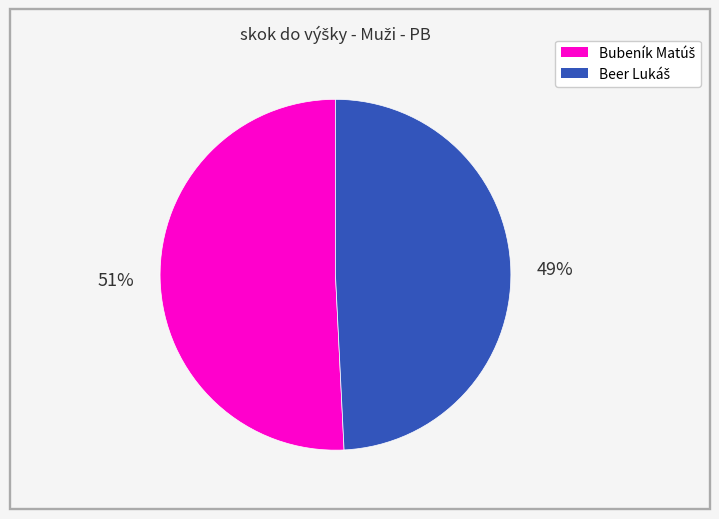

To the nearest percent, what is the average slice percentage?

50%